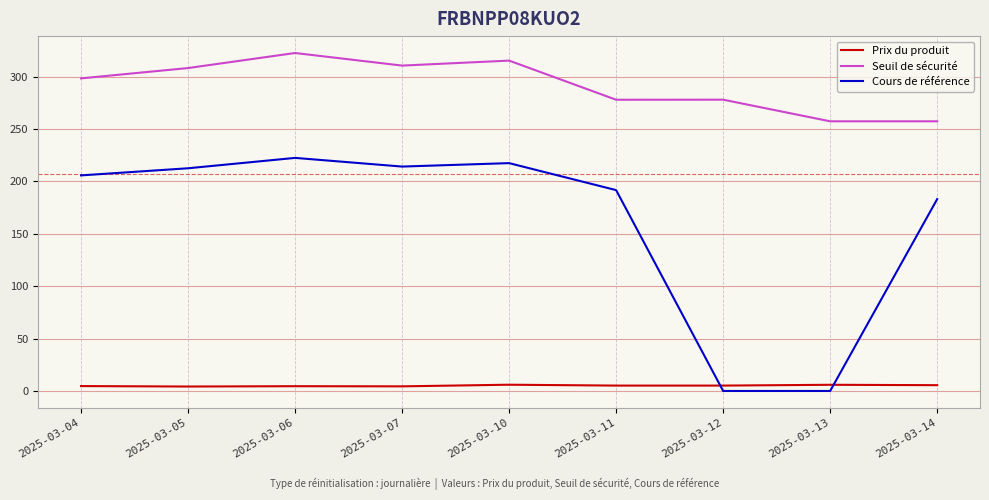

At which category does the chart reach its peak across all series?

2025-03-06